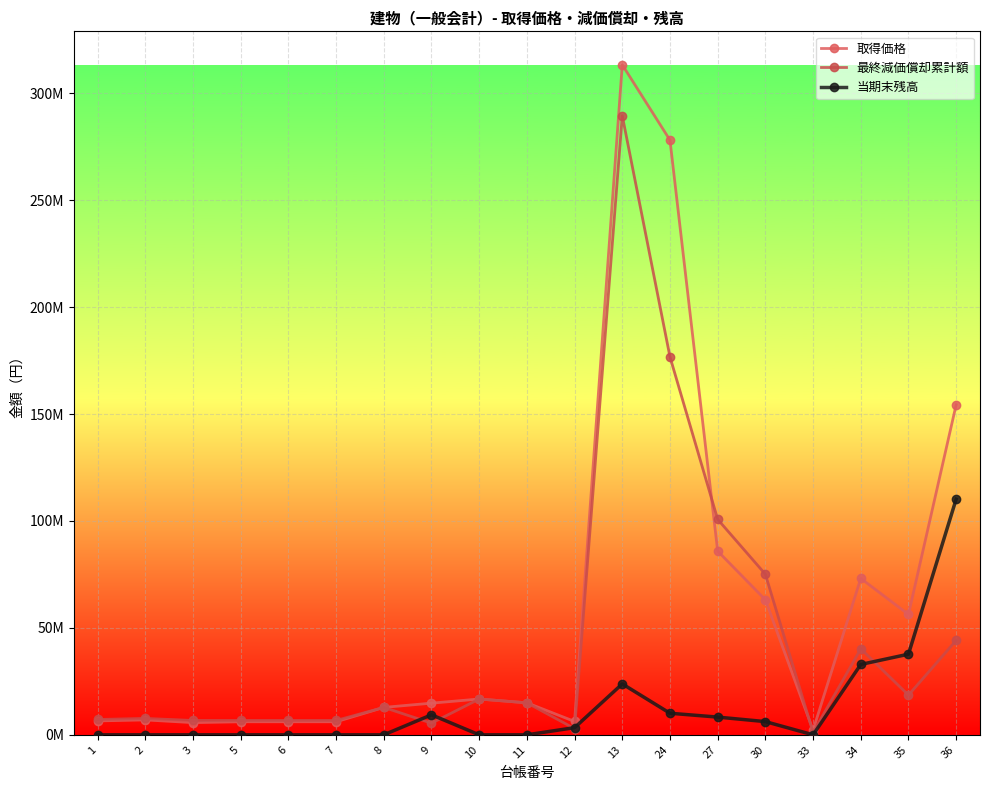

Which has a higher value, 9 or 10?

10